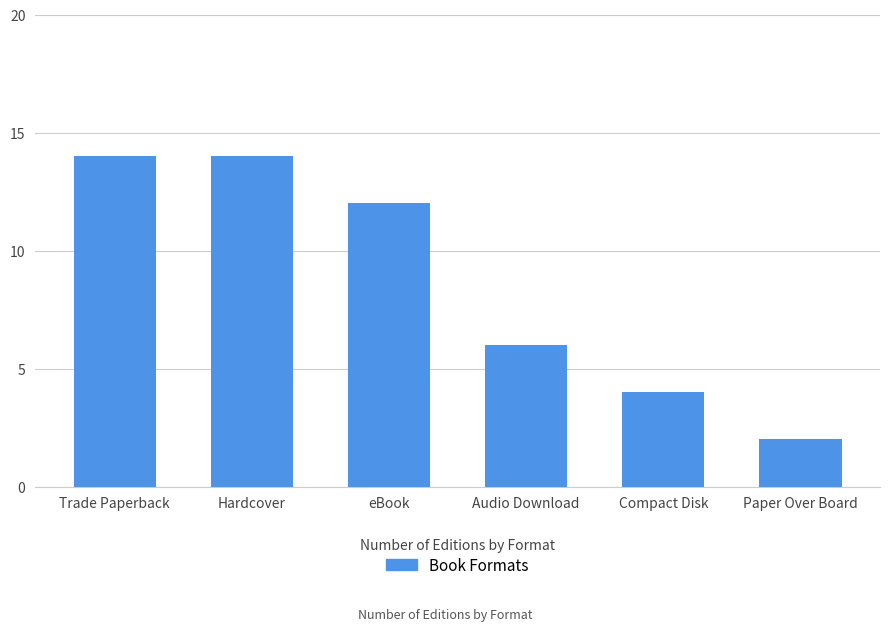

What is the minimum value shown in the chart?

2